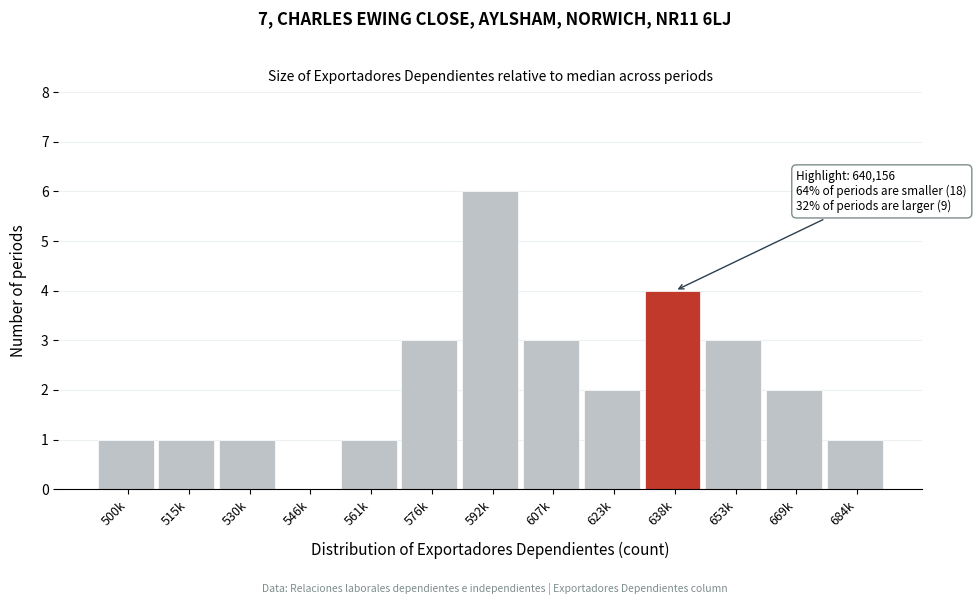

Reading right to left, extract all data points from this chart.

684k=1	669k=2	653k=3	638k=4	623k=2	607k=3	592k=6	576k=3	561k=1	546k=0	530k=1	515k=1	500k=1